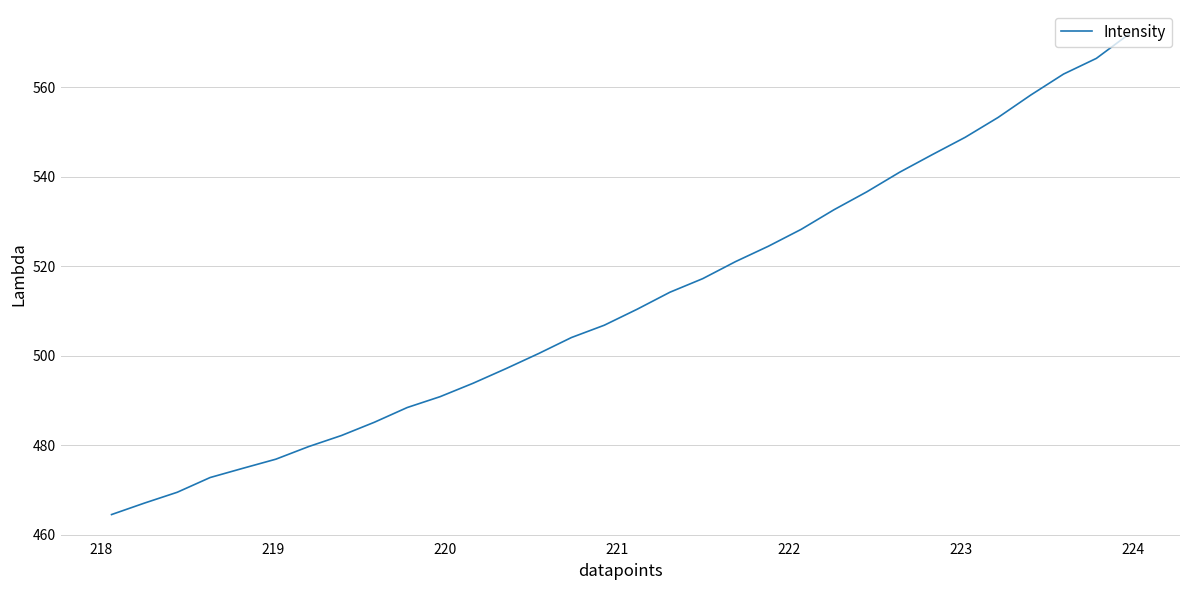

Reading left to right, list all the values displayed in this chart.

464.5	467.0	469.5	472.8	474.8	476.9	479.7	482.2	485.1	488.4	490.8	493.8	497.1	500.5	504.0	506.8	510.4	514.2	517.2	521.0	524.5	528.2	532.6	536.6	541.0	544.9	548.8	553.2	558.3	562.9	566.5	571.9